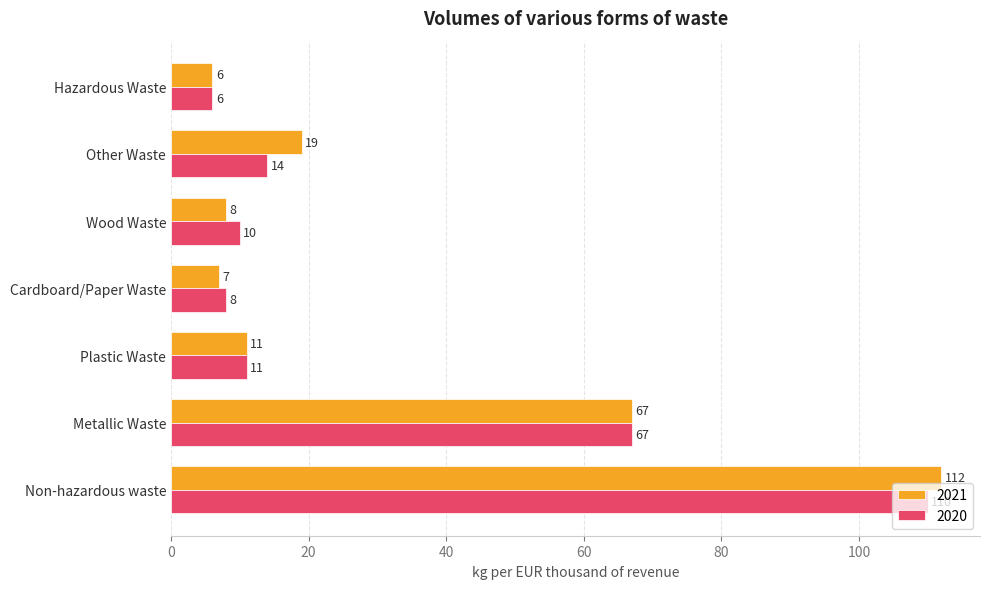

Which series has the largest range (max minus min)?

2021